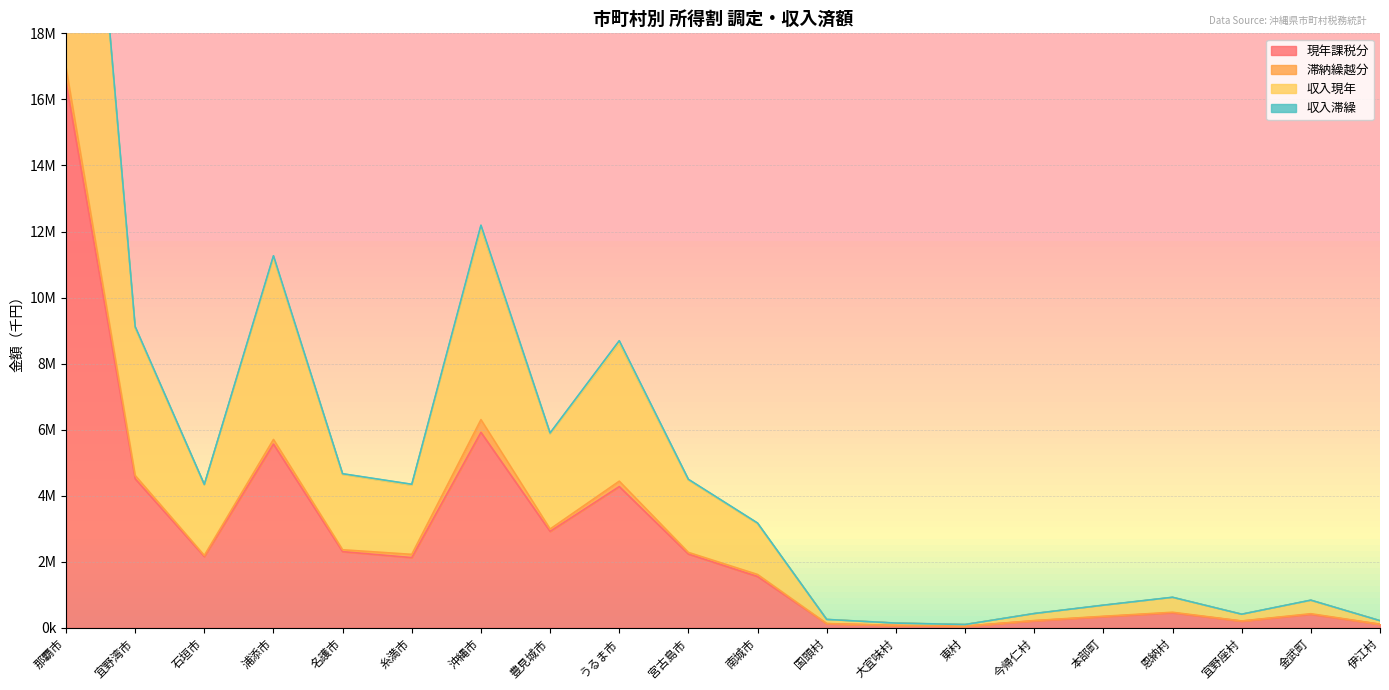

Which category has the lowest value in the 現年課税分 series?

東村